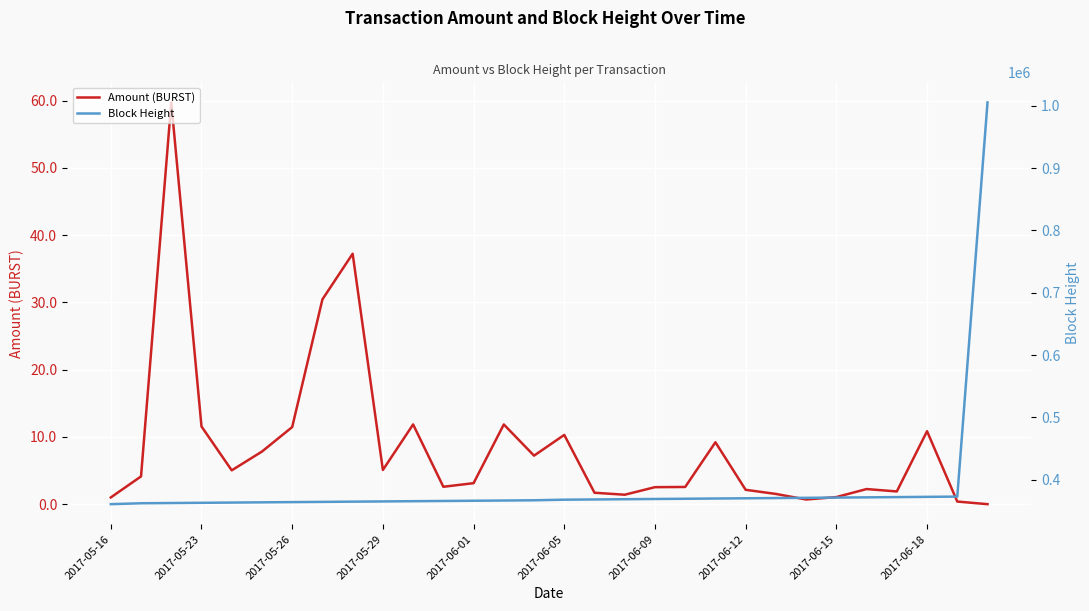

At how many categories does at least one series exceed 642439?

1